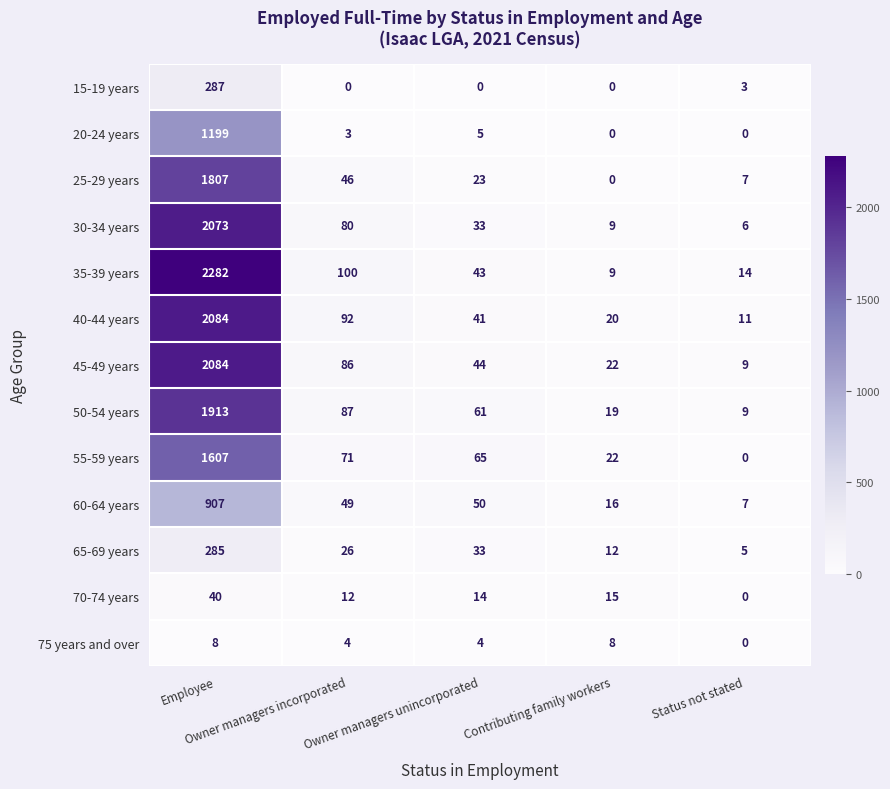

What is the lowest value of the 60-64 years series?

7